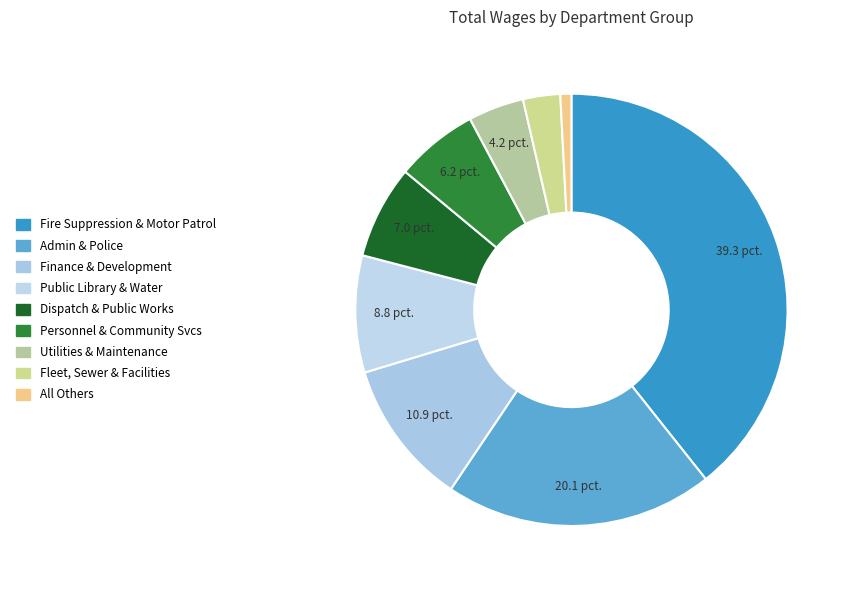

Count the number of slices in the pie.

9